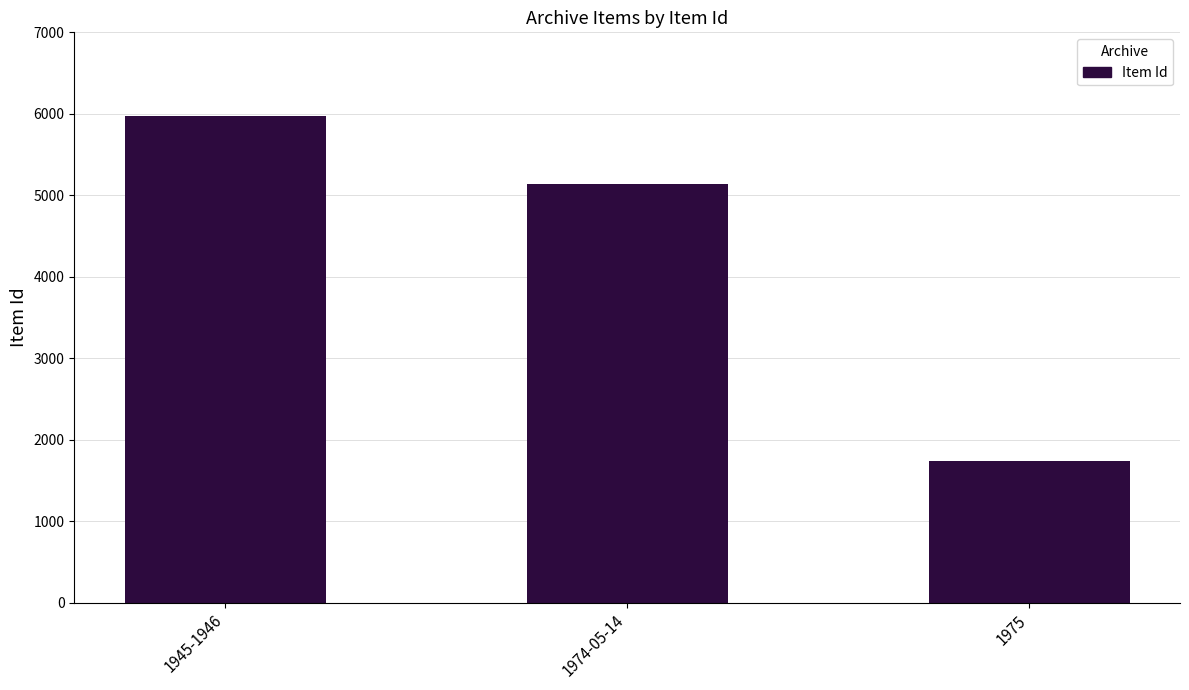

Reading left to right, what are all the values shown in this chart?

5977	5144	1735